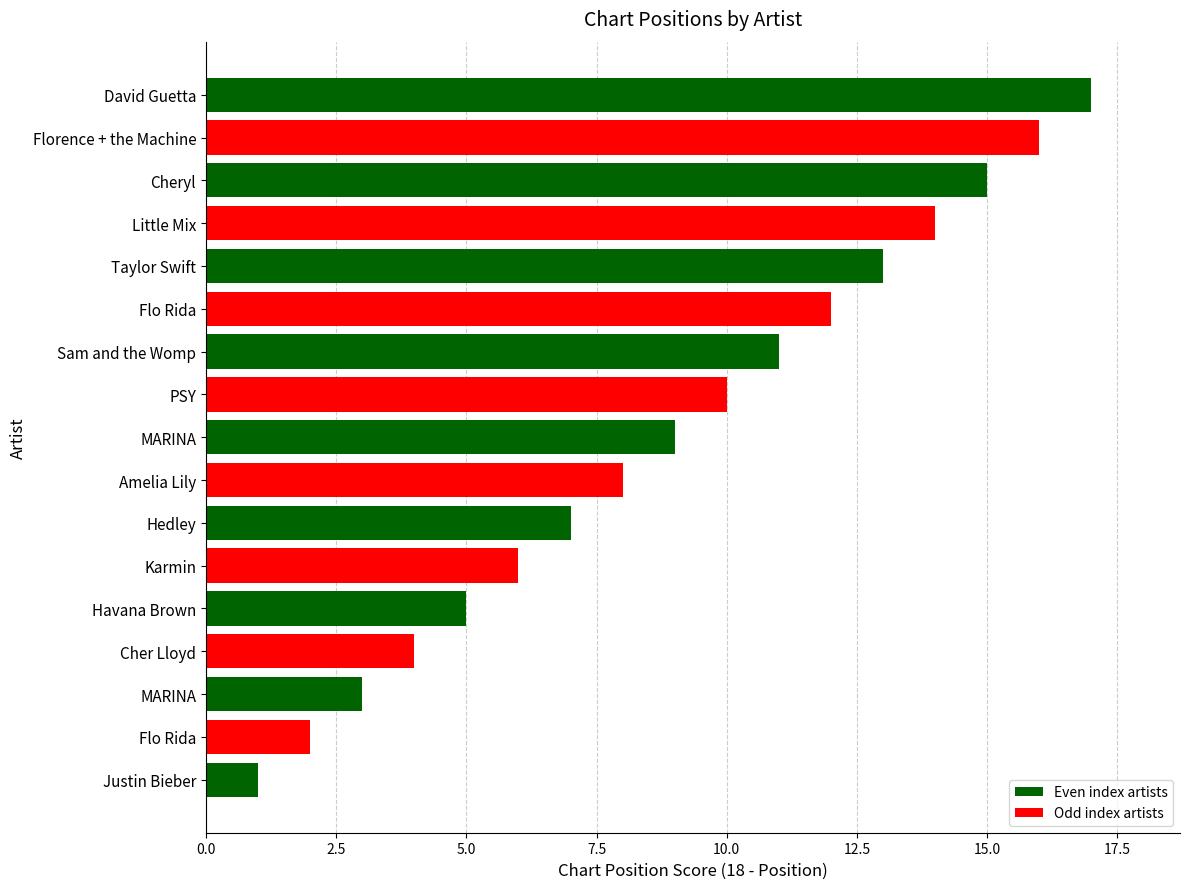

Which has a higher value, Karmin or Justin Bieber?

Karmin